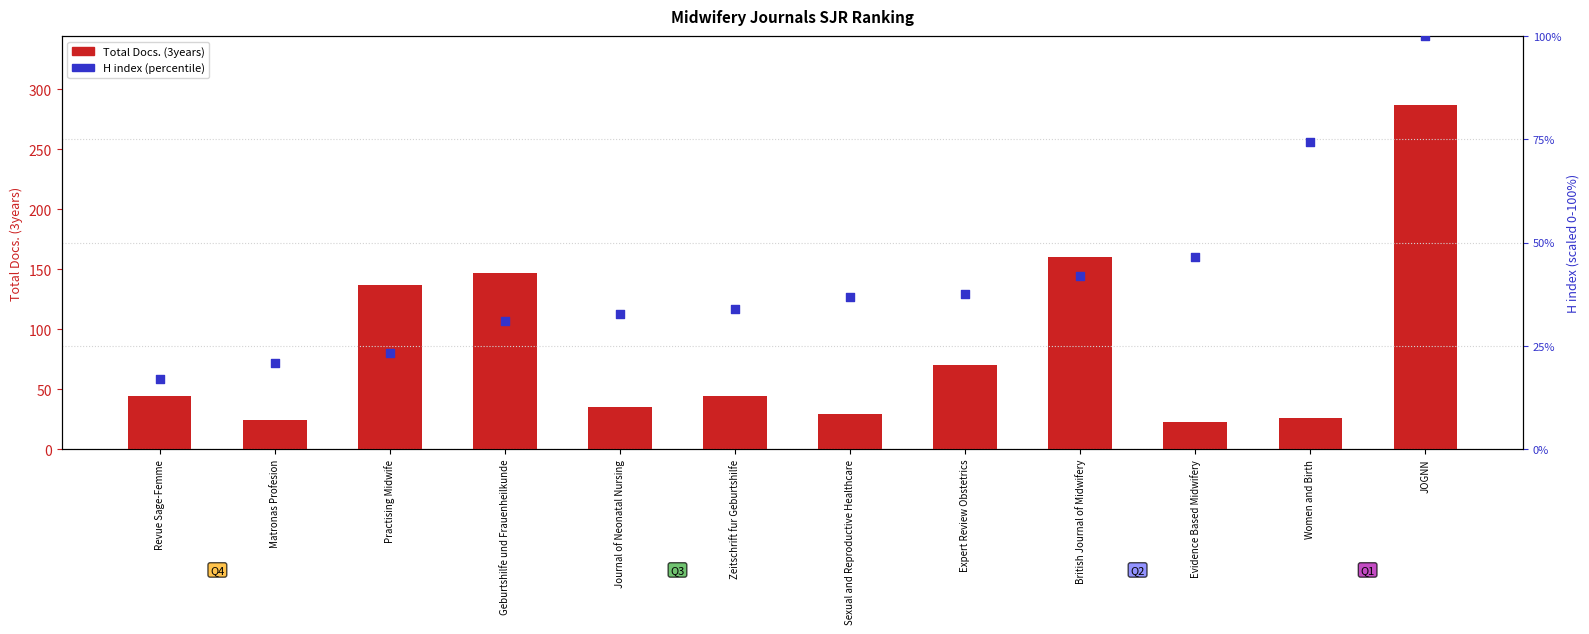

Which series reaches the maximum Y coordinate?

Total Docs. (3years)